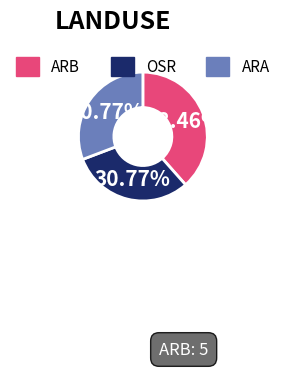

Which category has the biggest portion of the pie?

ARB